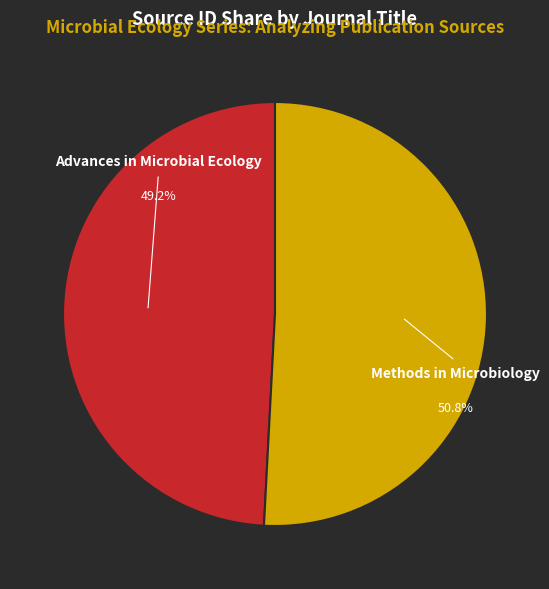

Which category has the biggest portion of the pie?

Methods in Microbiology